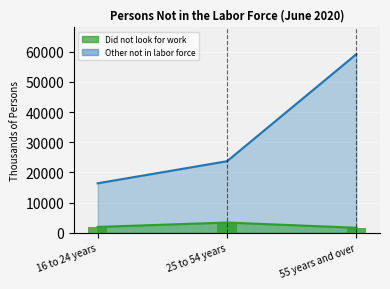

The Other not in labor force series shows 103808 at 55 years and over. True or false?

False